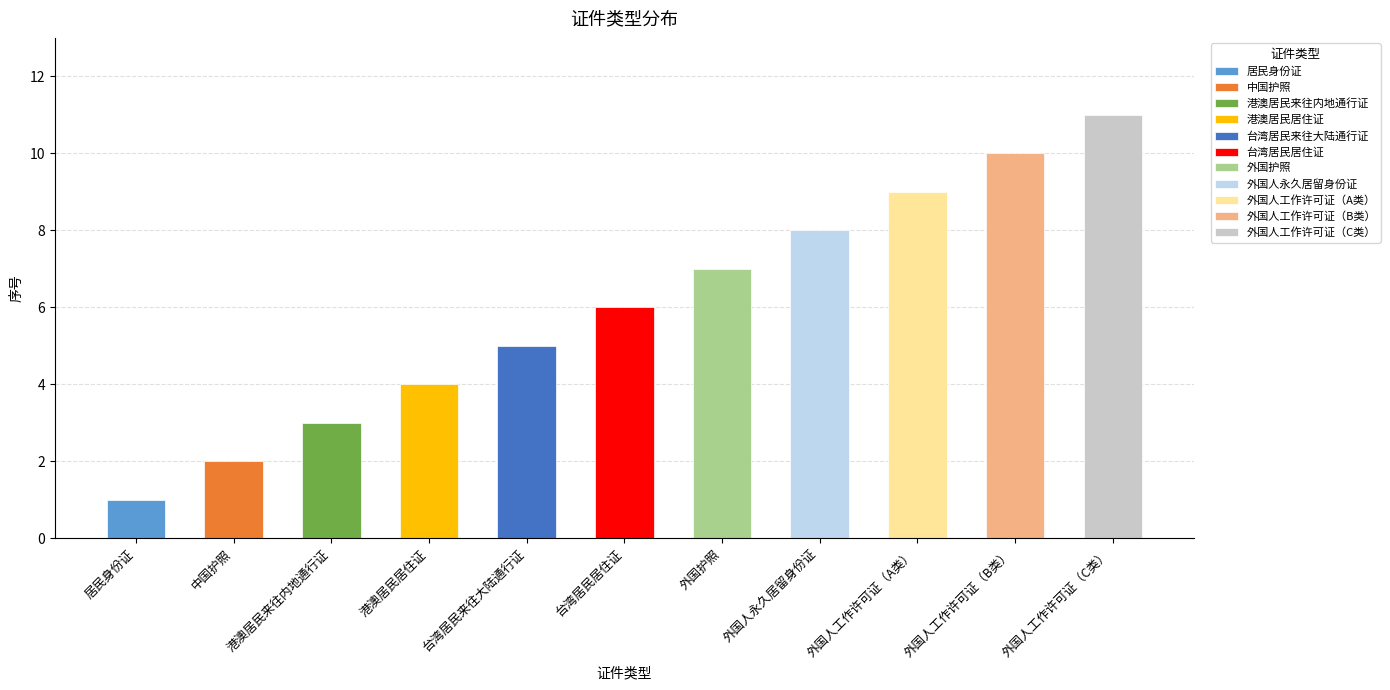

Is it true that the value at 外国护照 is 7?

True